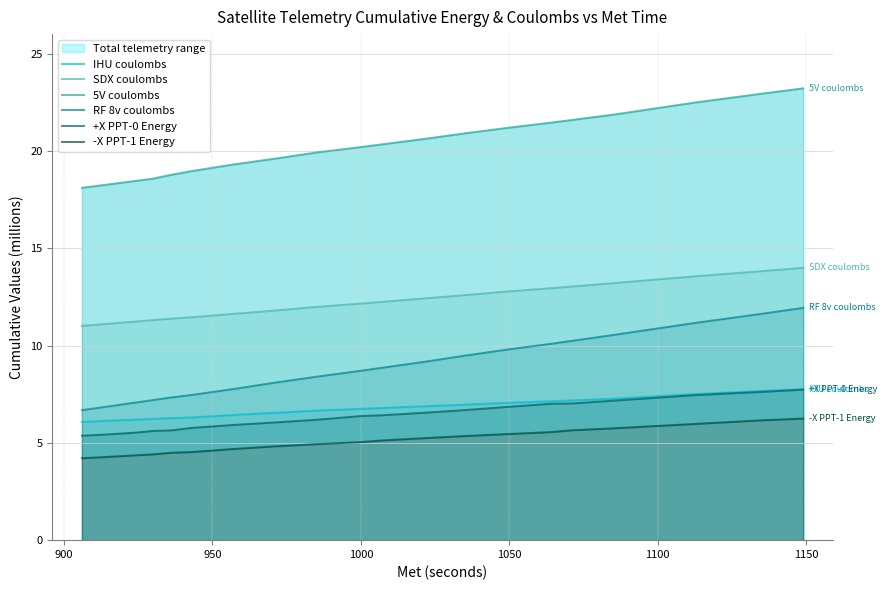

What is the lowest value of the IHU coulombs series?

6.1